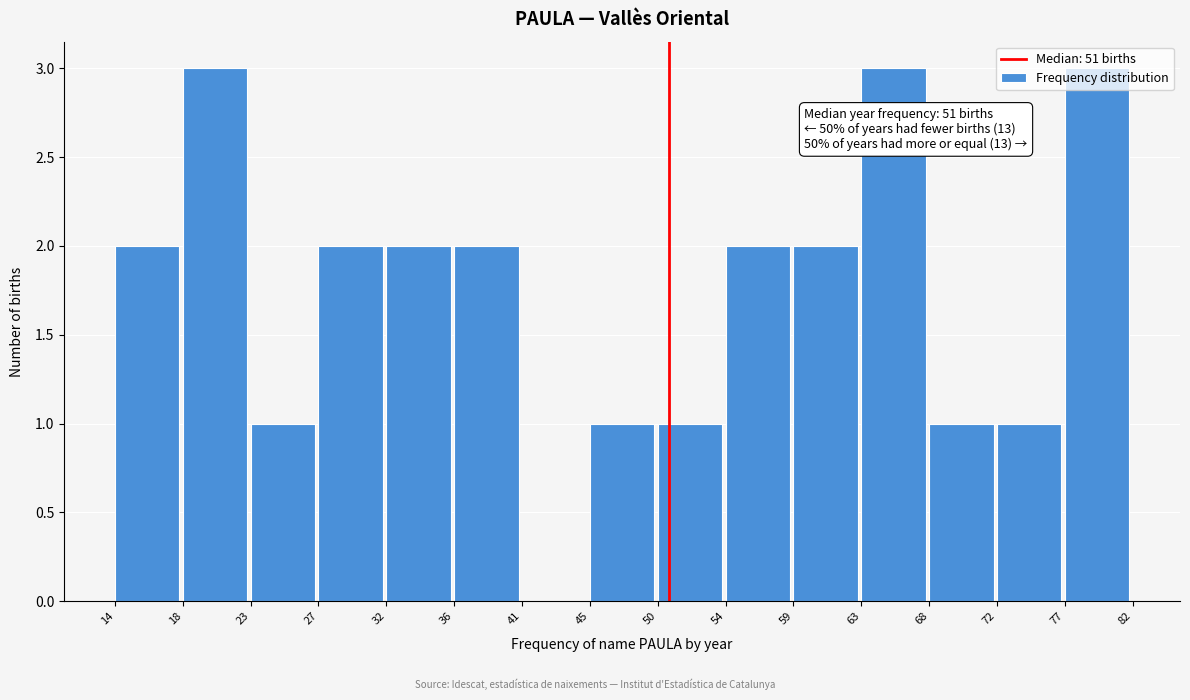

What is the ratio of the value at 23 to the value at 27?

0.5